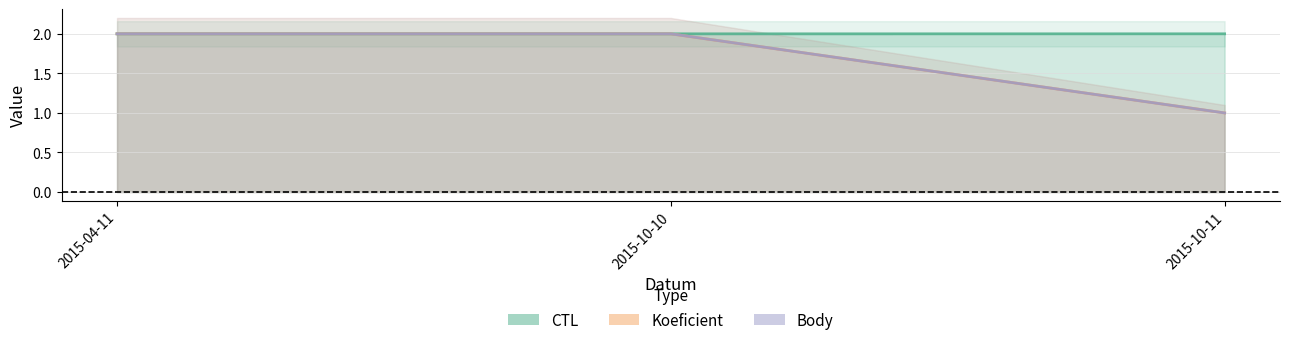

How many series are shown in this chart?

3